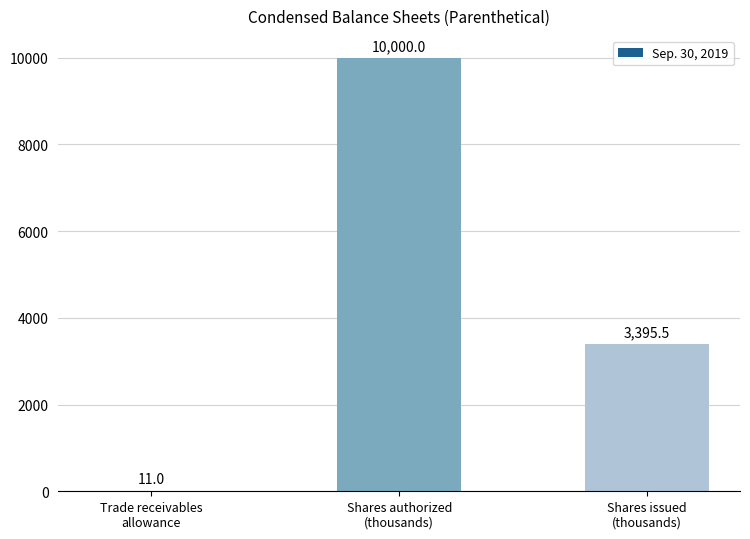

At which label does the data first exceed 3395?

Shares authorized
(thousands)